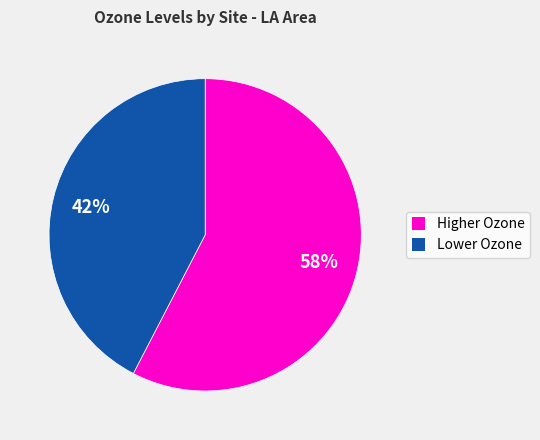

The Lower Ozone slice represents 56% of the pie. True or false?

False